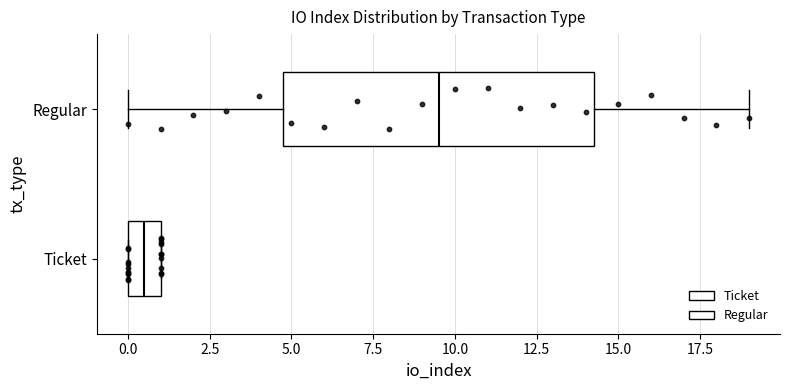

Reading bottom to top, read every box against the x-axis: the position of its median line, the range the box covers, and the ends of its whiskers. The values are not printed on the chart, so give them approximately, as read against the axis.

Ticket: median 0.5, box 0.0 to 1.0, whiskers 0.0 to 1.0
Regular: median 9.5, box 5.0 to 14.5, whiskers 0.0 to 19.0